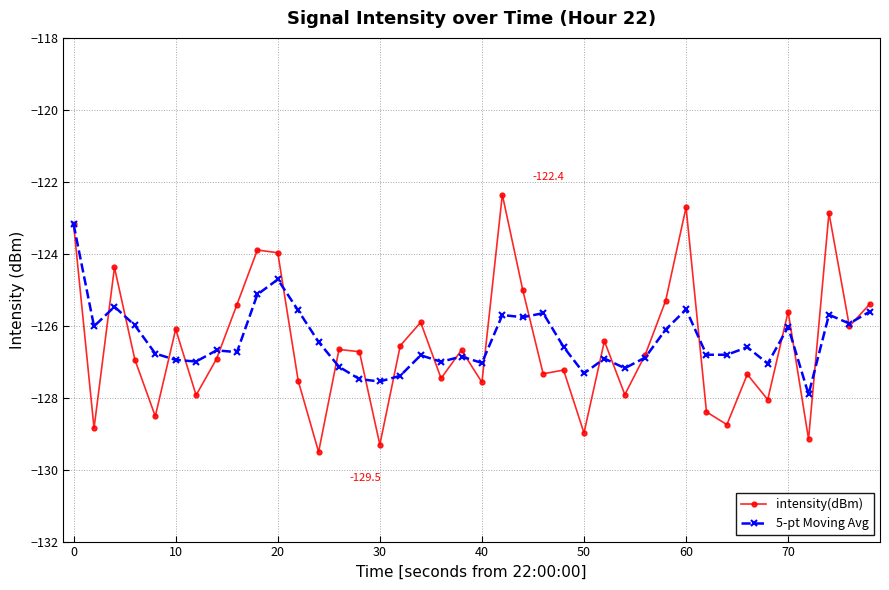

What is the value of the intensity(dBm) point at the 30th from the left?

-125.3